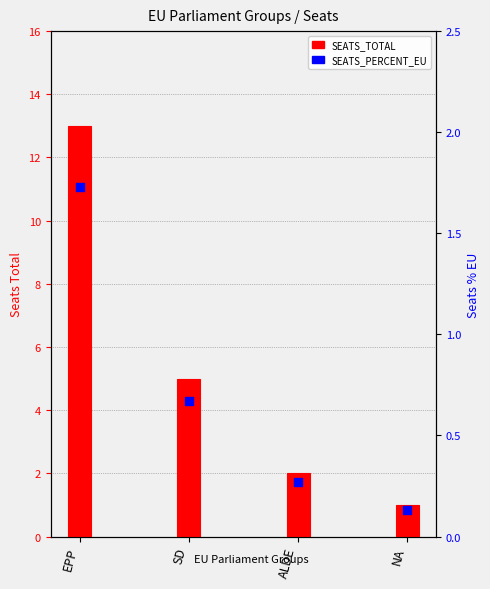

At which category is the sum across all series the highest?

EPP